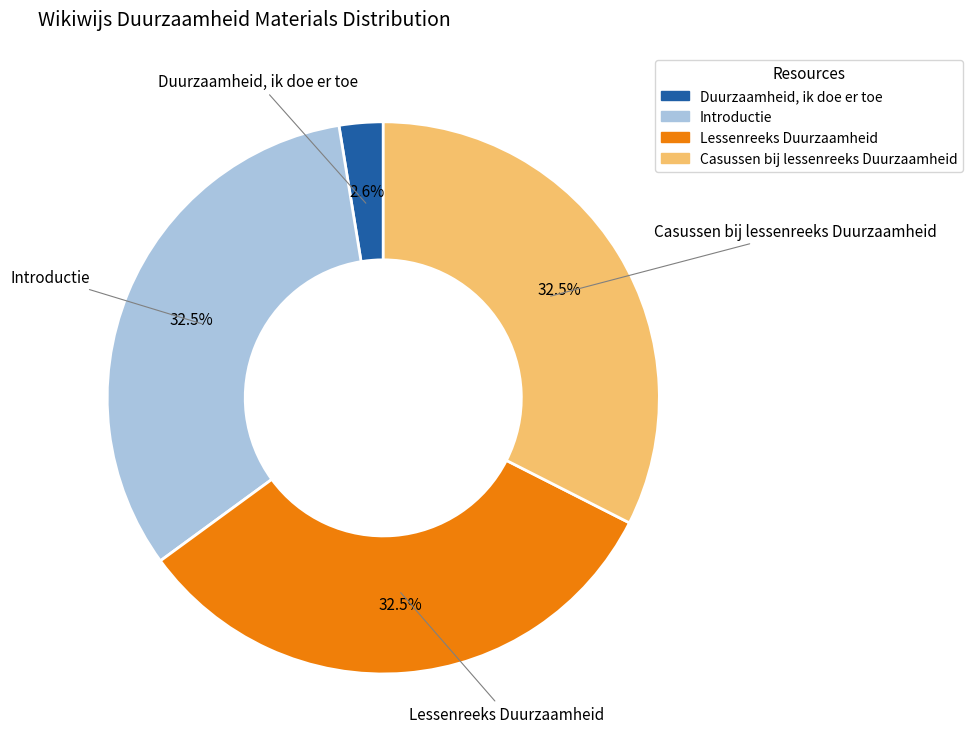

Which category has the smallest portion of the pie?

Duurzaamheid, ik doe er toe